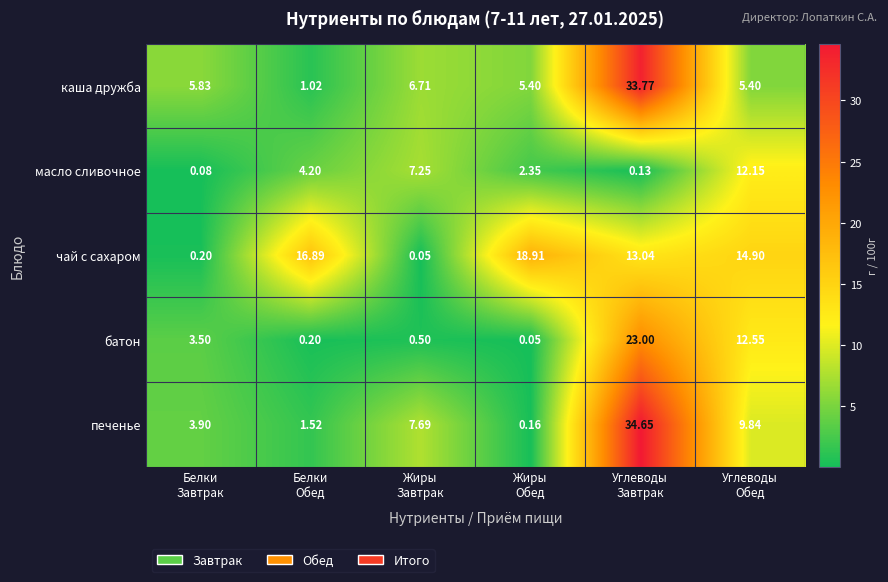

List the series in order of their peak value, lowest first.

масло сливочное, чай с сахаром, батон, каша дружба, печенье